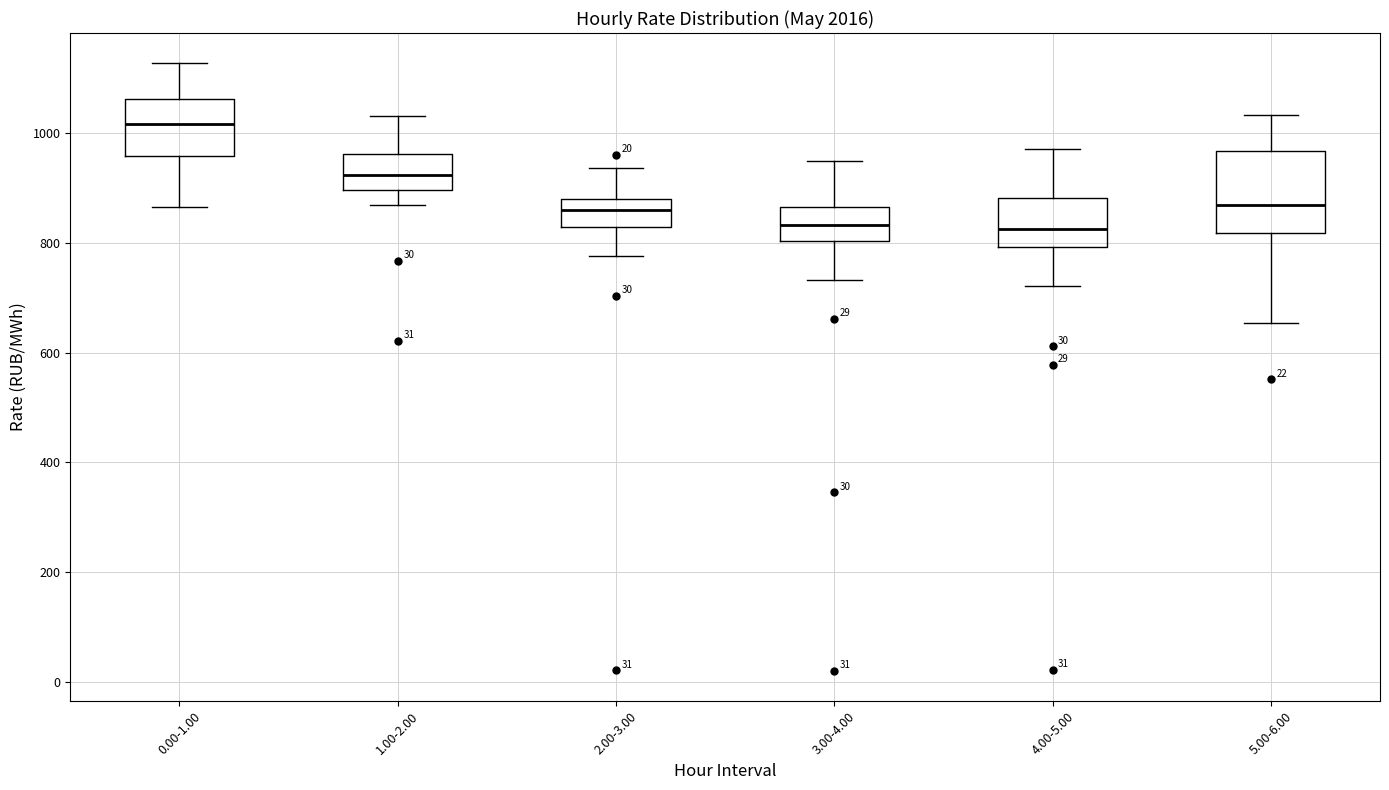

Where is the lower edge of the box for 1.00-2.00 on the y-axis? The values are not printed on the chart, so give them approximately, as read against the axis.

900